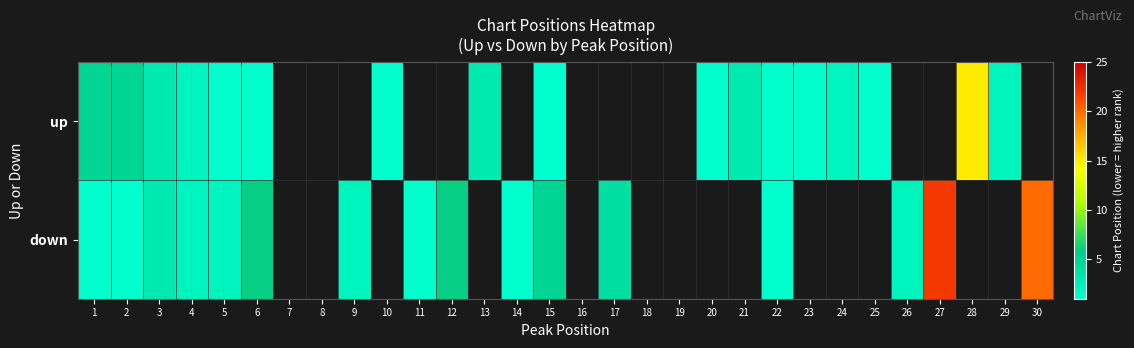

At which label does up reach its peak?

28